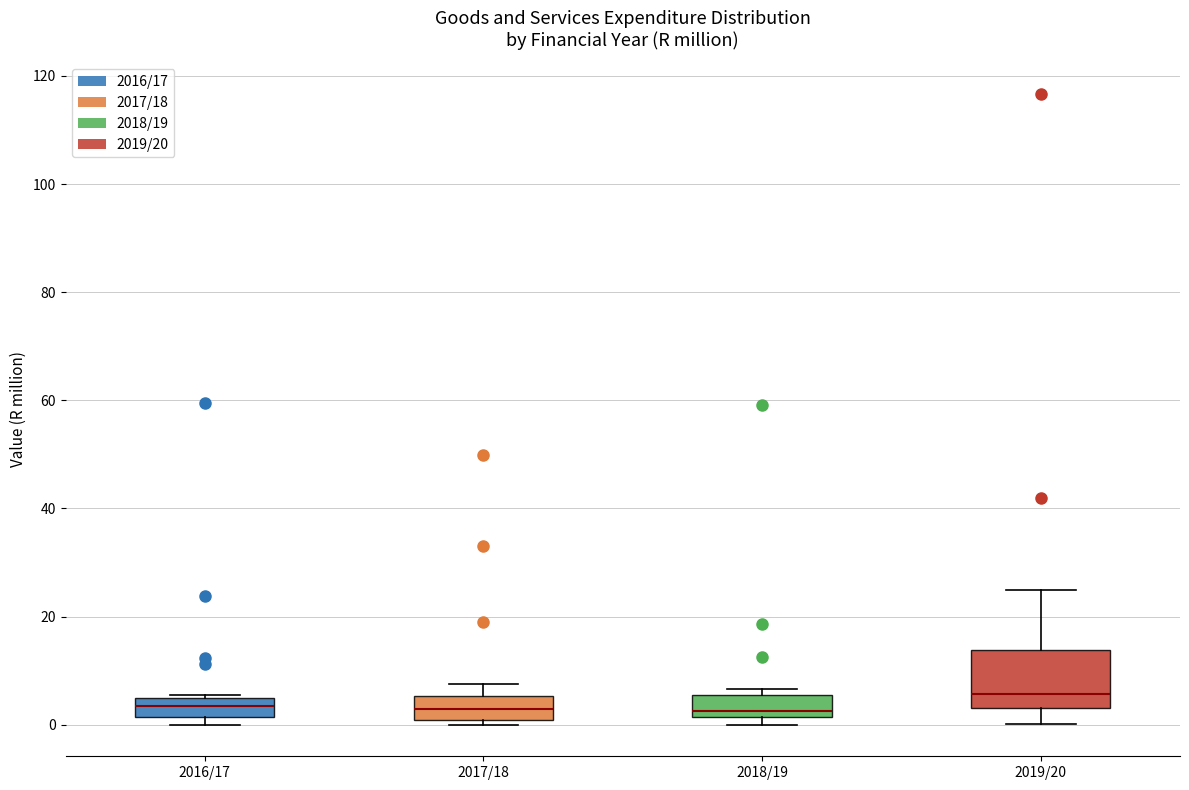

Which box is the tallest, from its lower edge to its upper edge?

2019/20